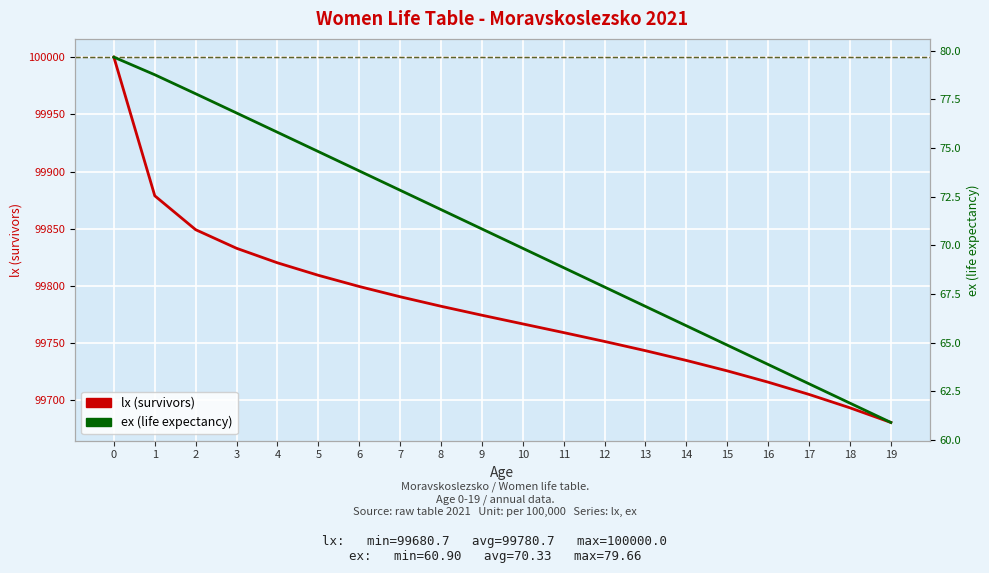

What is the minimum value for ex (life expectancy)?

60.9